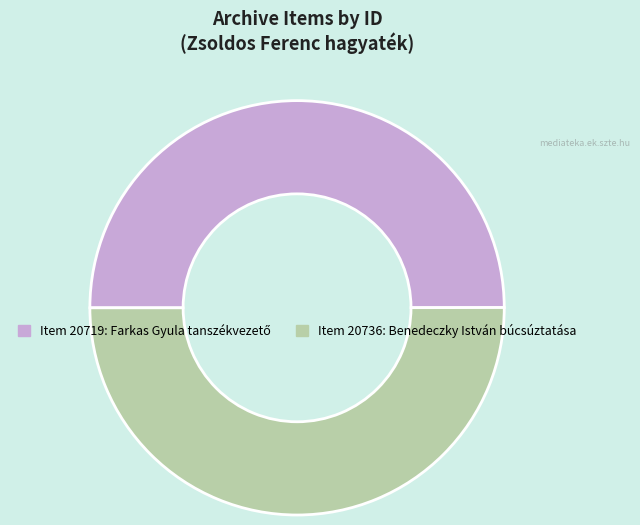

Is it true that Item 20736: Benedeczky István búcsúztatása is 50% of the pie?

True